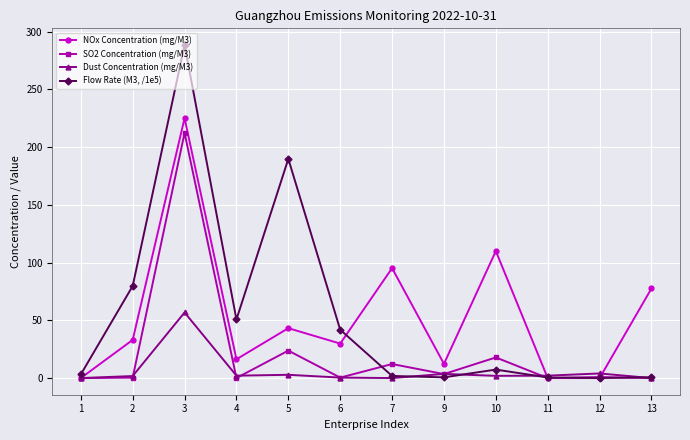

What value does the Dust Concentration (mg/M3) series have at 11?

2.1